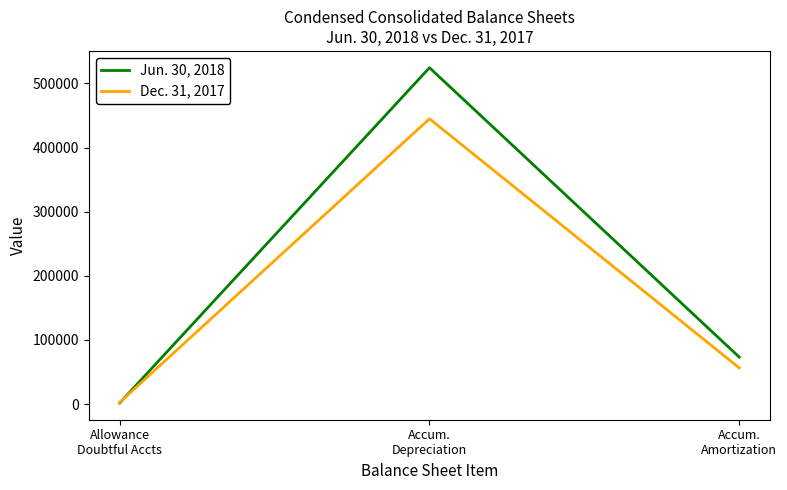

Rank the series by their average value, from highest to lowest.

Jun. 30, 2018, Dec. 31, 2017